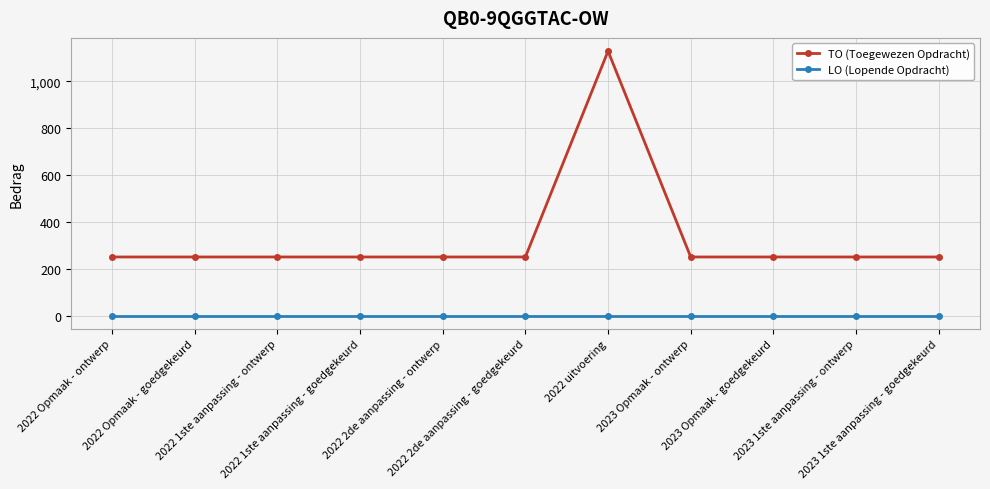

What is the label of the 4th point from the left?

2022 1ste aanpassing - goedgekeurd